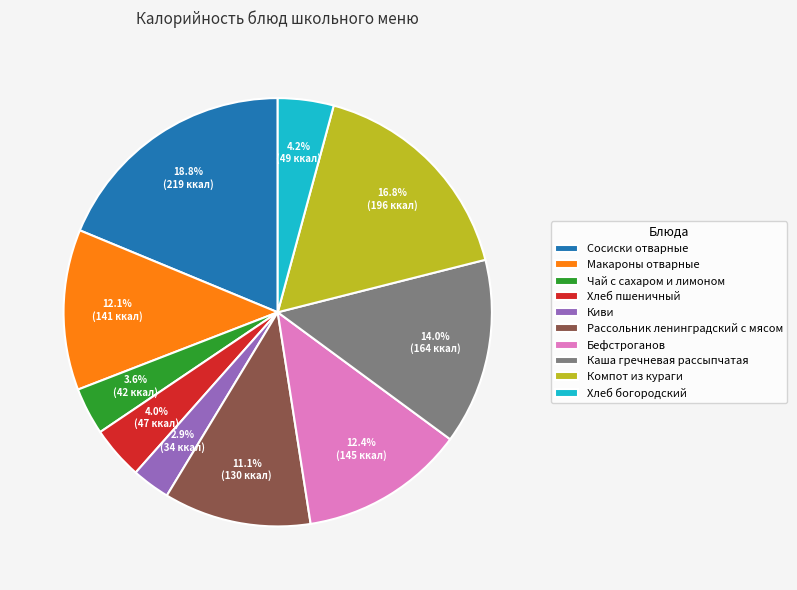

Is there a majority slice in this chart?

No